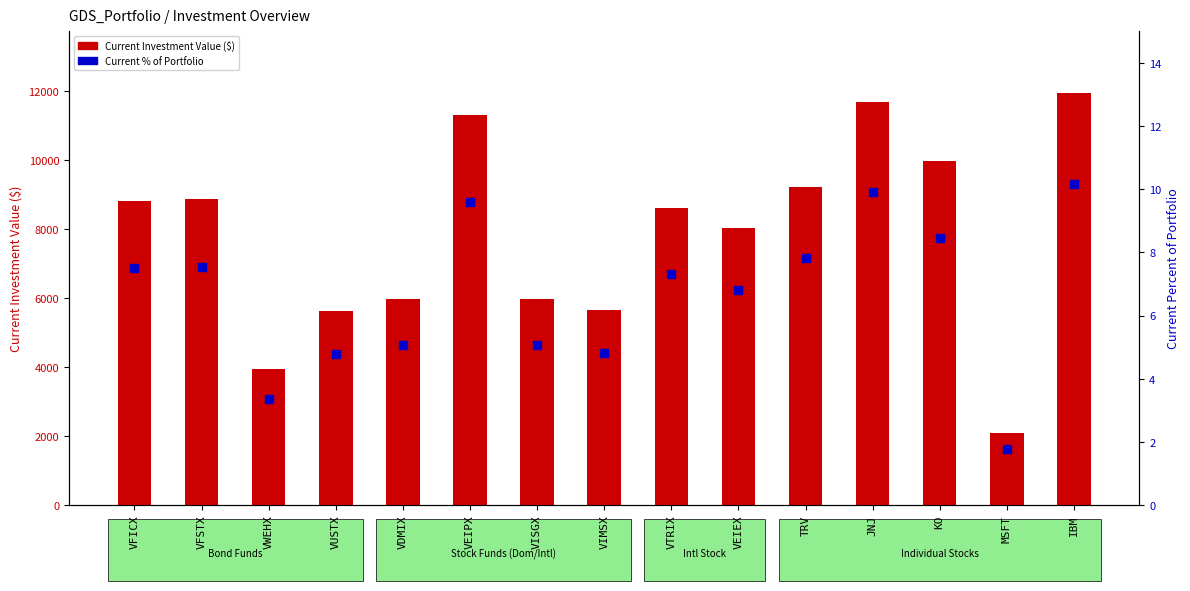

Which series has the largest total across all categories?

Current Investment Value